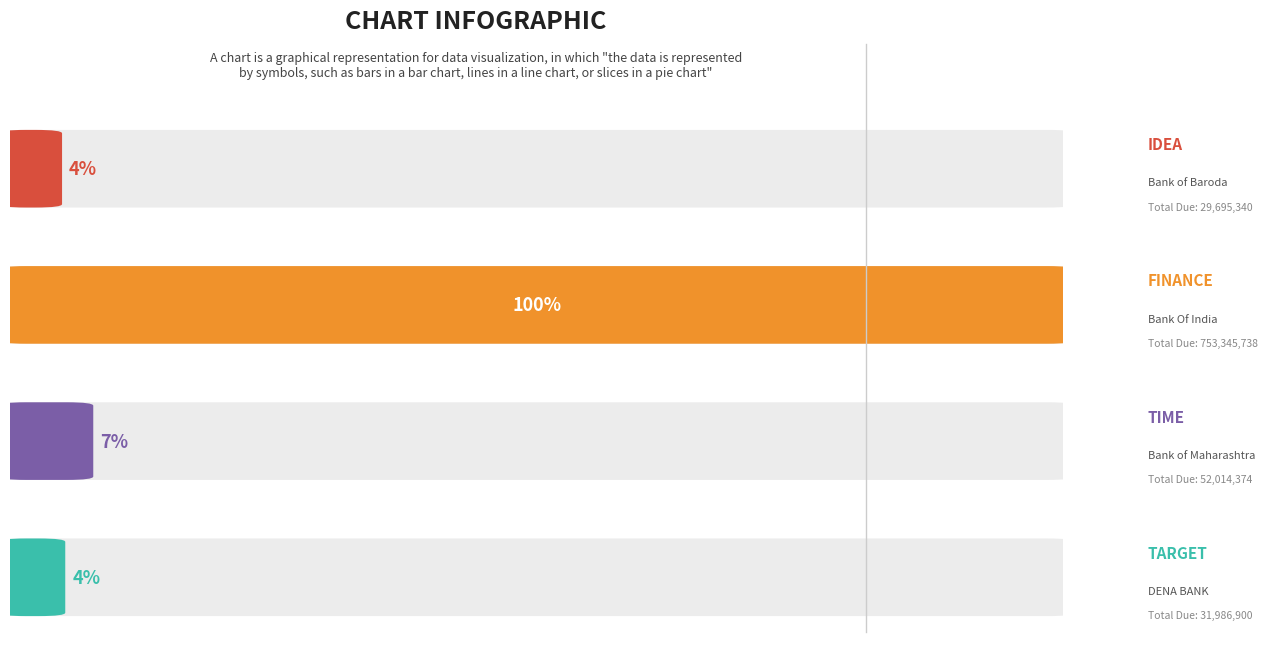

True or false: the data shows 753345738 at Bank Of India.

True